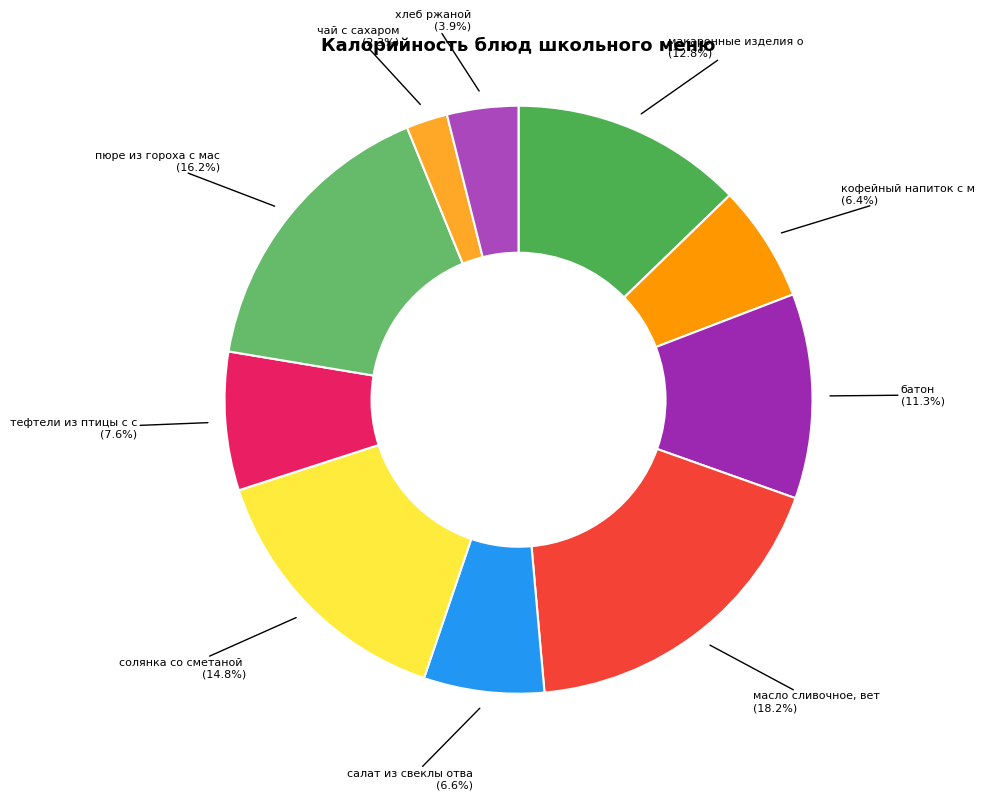

Count the number of slices in the pie.

10